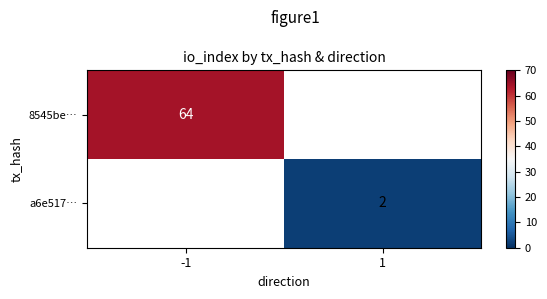

What is the smallest value displayed?

2.0